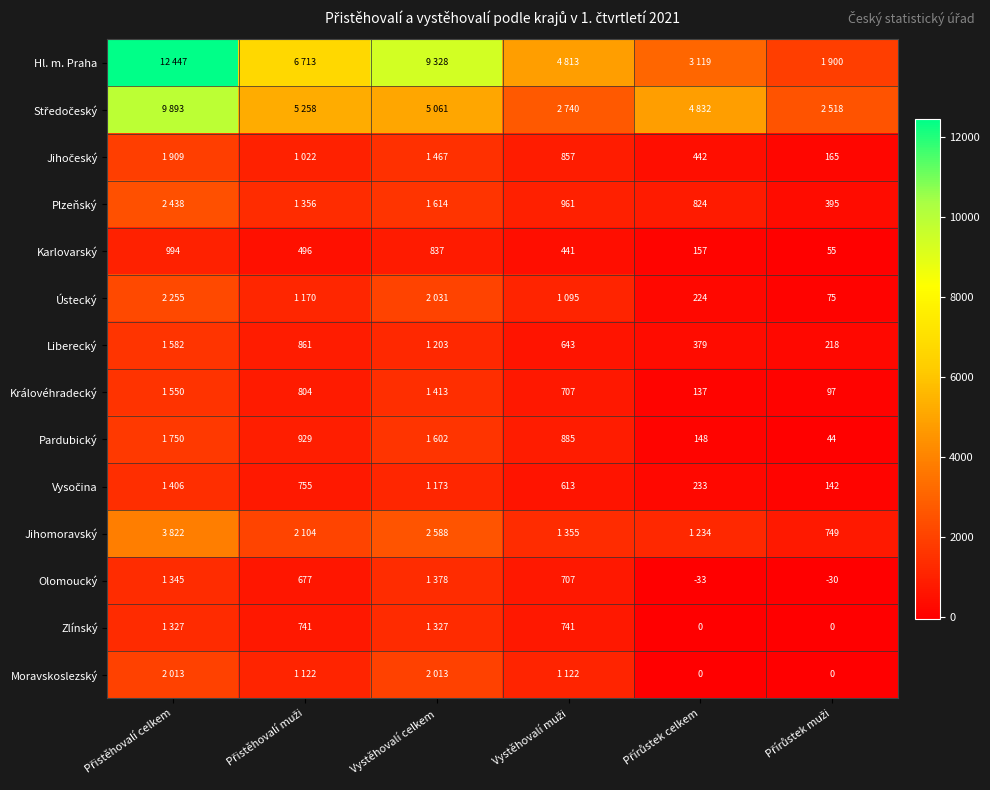

How many data points in Zlínský are above 741?

2